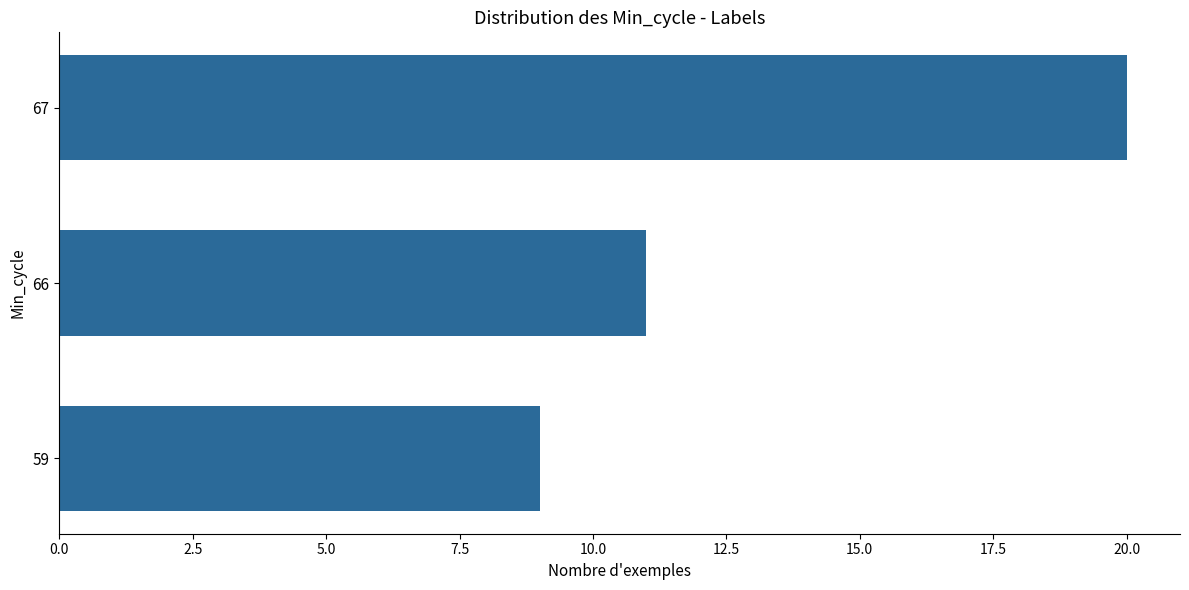

What is the smallest value displayed?

9